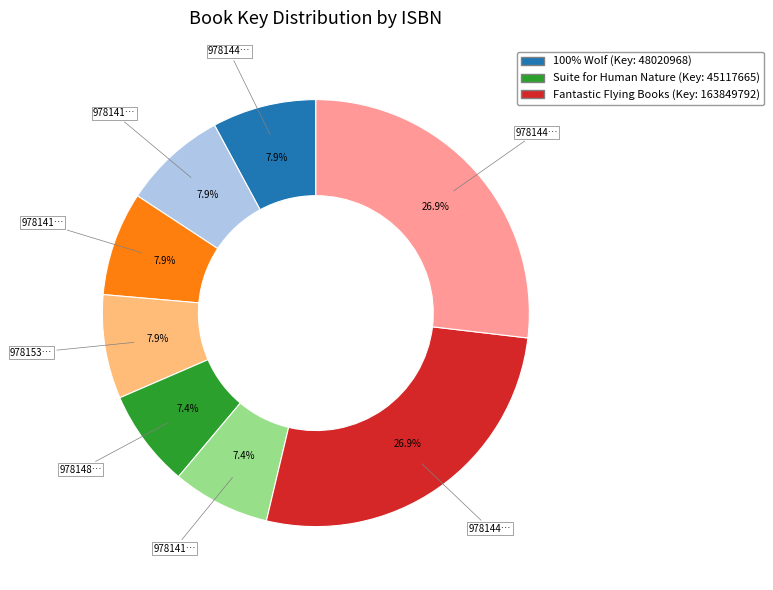

Is there any slice that represents more than half of the pie?

No